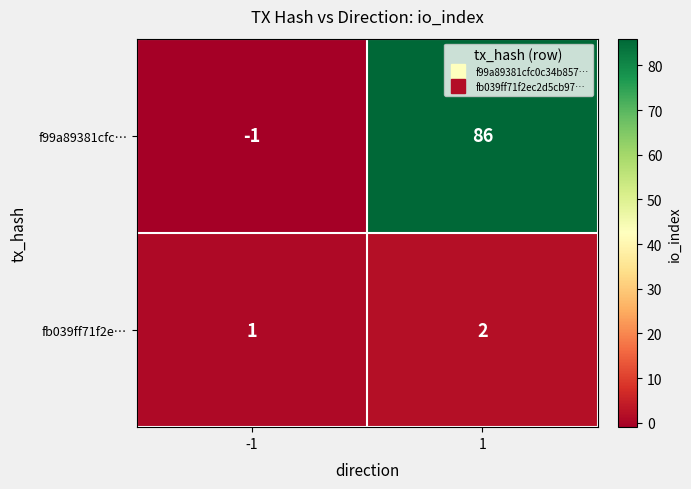

Is it true that fb039ff71f2e… equals 1 at 1?

False